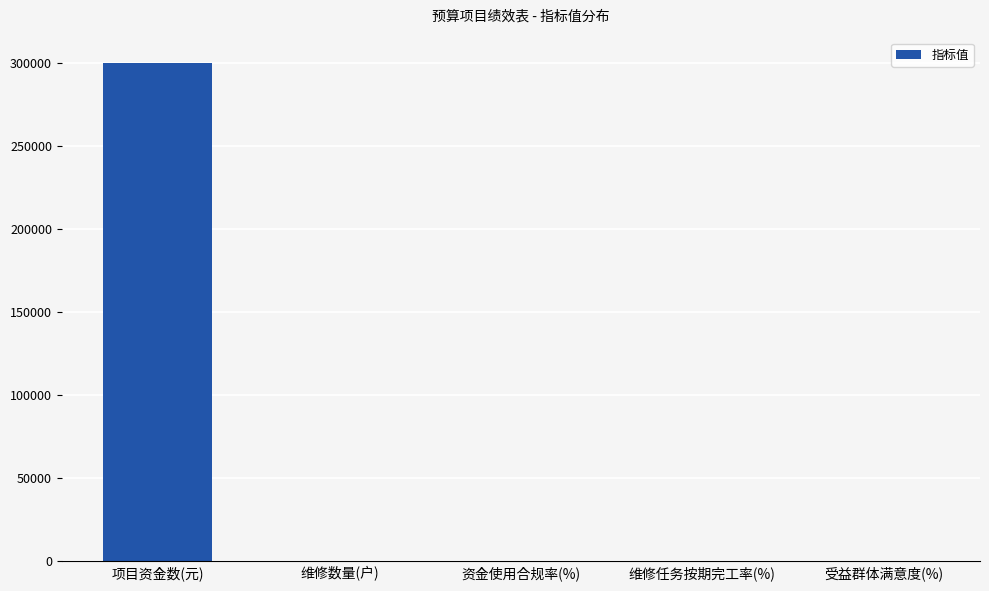

At which category does the chart reach its peak across all series?

项目资金数(元)